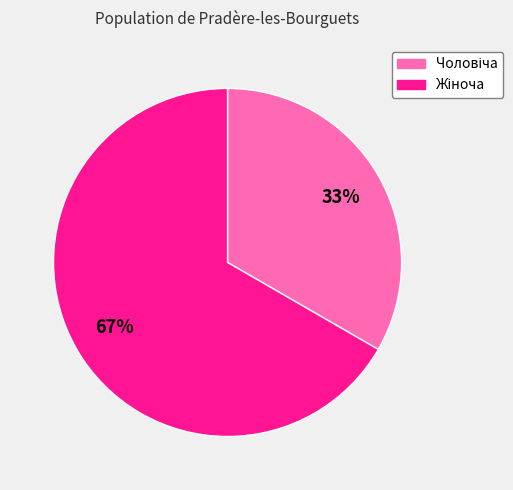

Does any single category account for the majority?

Yes